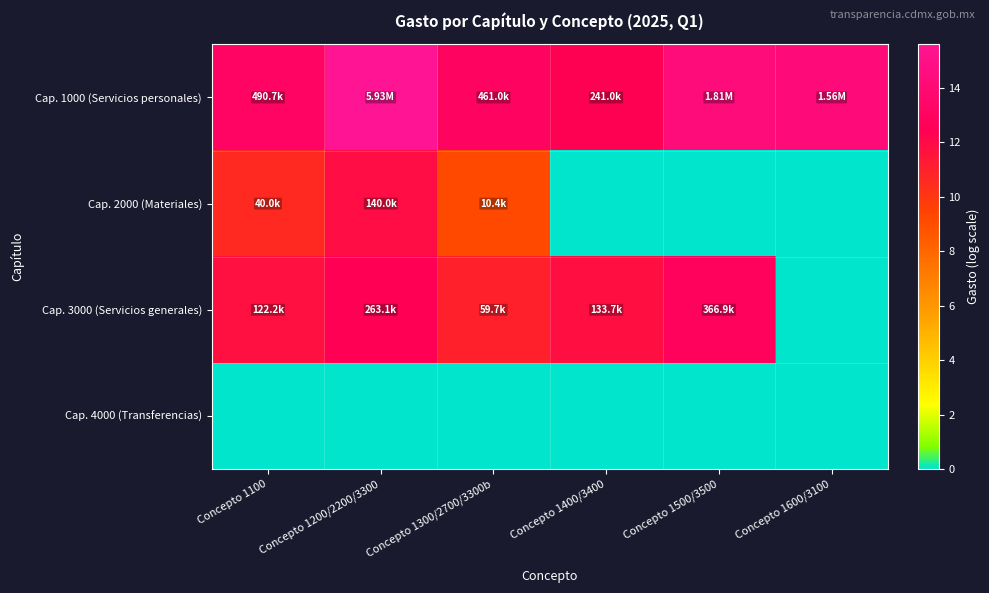

Which series has the largest total across all categories?

Cap. 1000 (Servicios personales)